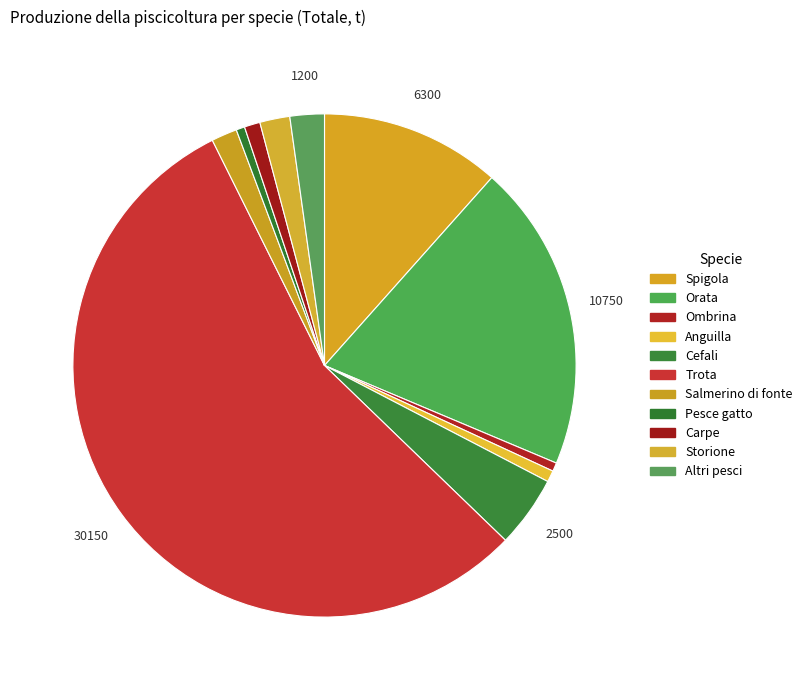

What is the largest slice in the pie chart?

Trota